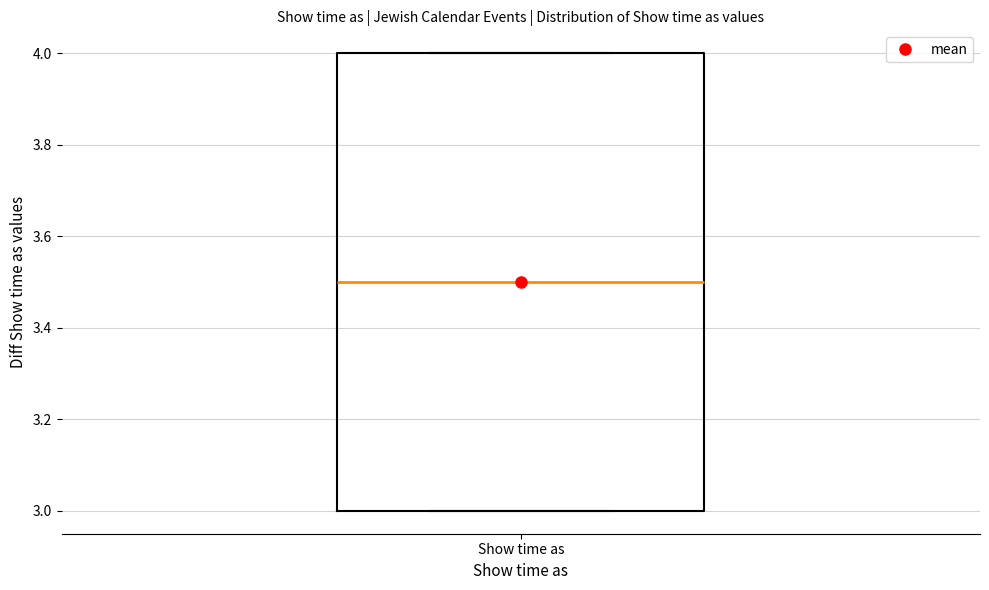

Transcribe this box plot: give where the median line is, the range the box spans, and where the two whiskers end, as read against the y-axis. The values are not printed on the chart, so give them approximately, as read against the axis.

median 3.5, box 3.0 to 4.0, whiskers 3.0 to 4.0